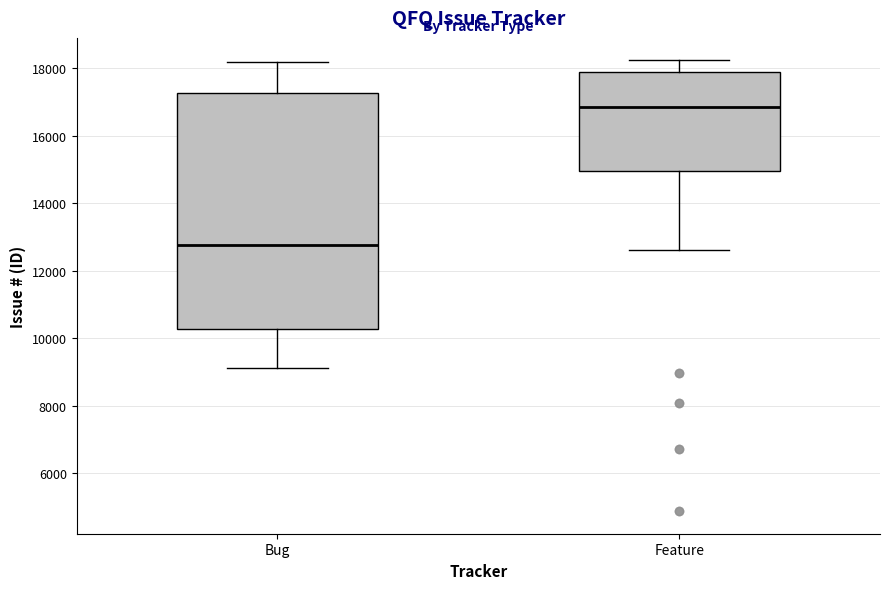

Where is the lower edge of the box for Bug on the y-axis? The values are not printed on the chart, so give them approximately, as read against the axis.

10200